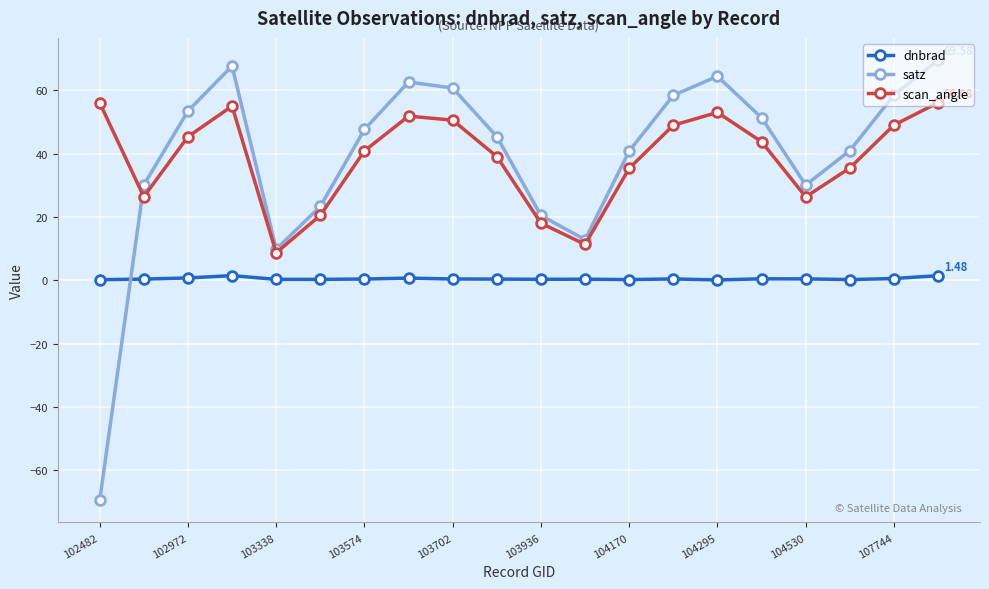

At how many categories does at least one series exceed 32?

14